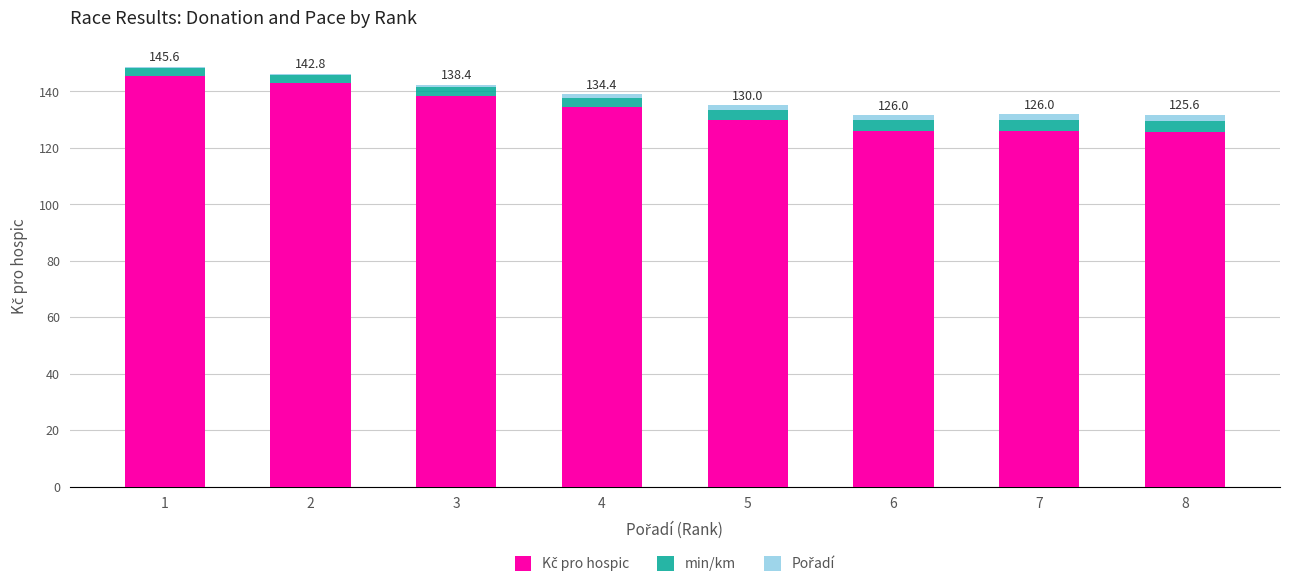

How many distinct data groups are displayed?

3